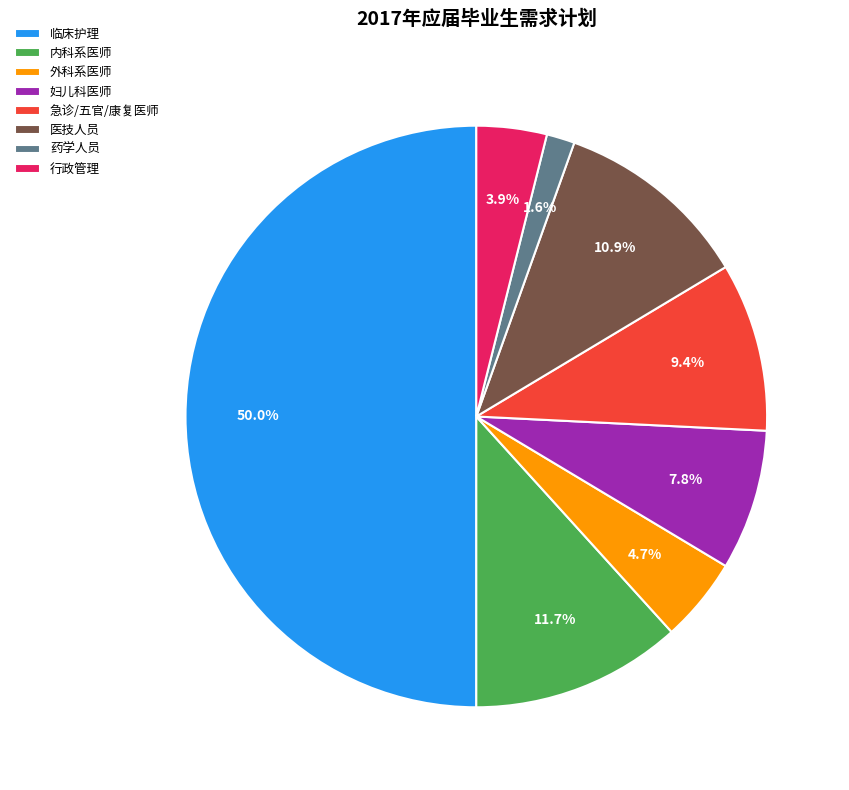

How many segments does this pie chart have?

8